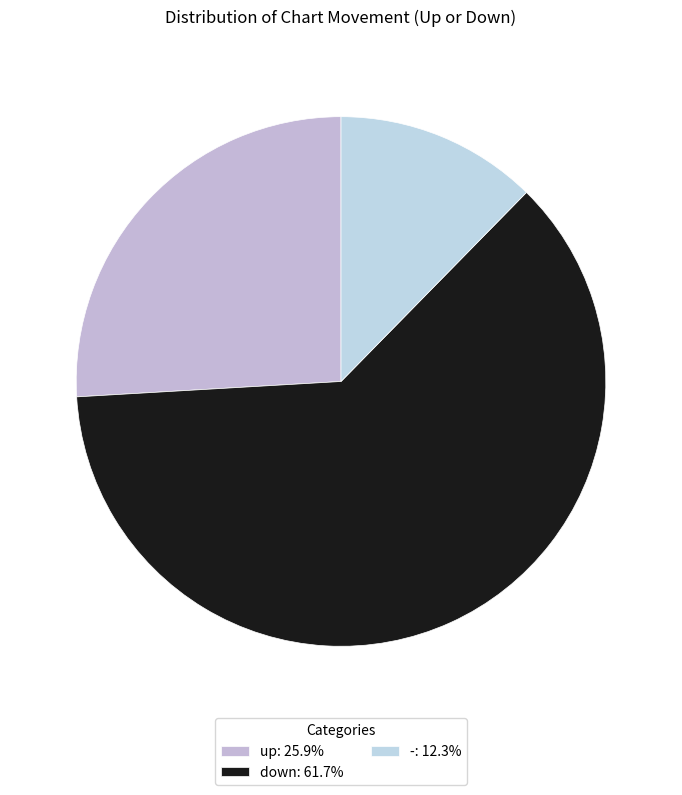

Combined, what portion of the pie is down and -?

74.1%